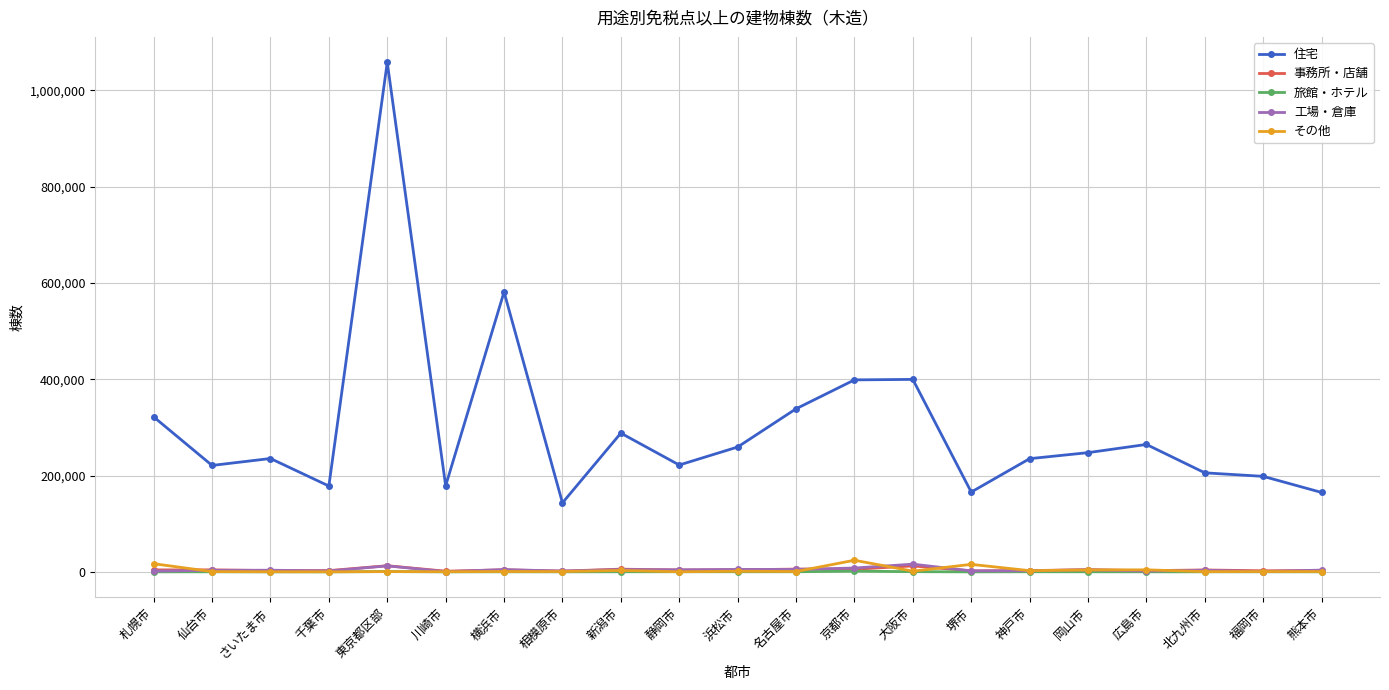

At how many categories does at least one series exceed 619742?

1